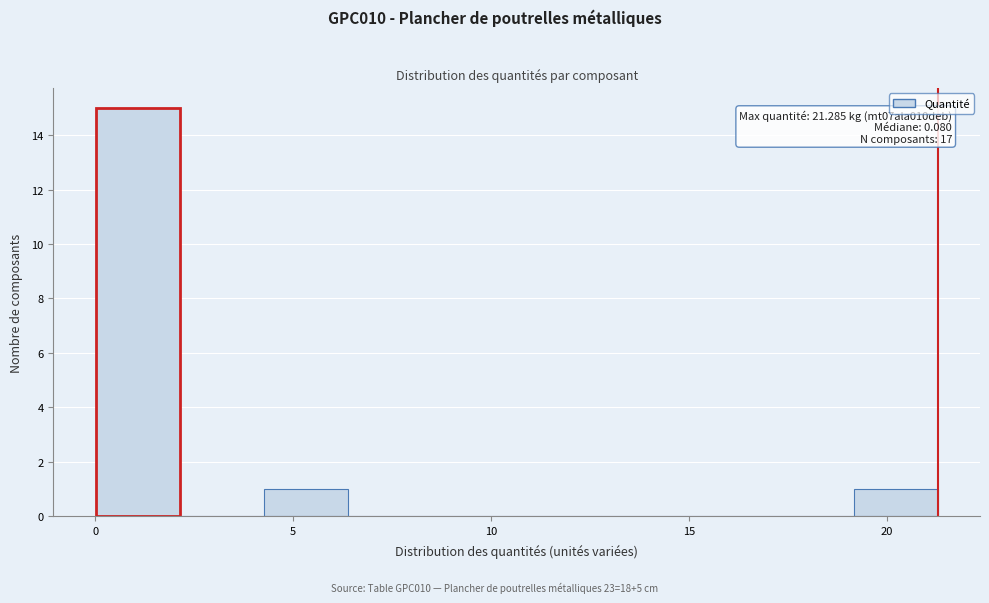

Which range on the x-axis has the tallest bar?

0.0 to 2.0